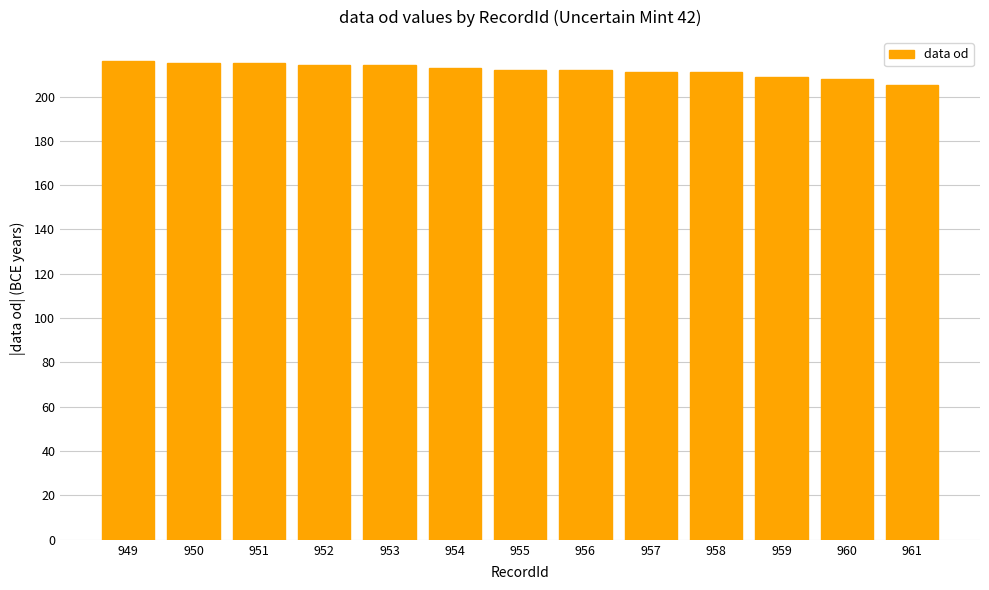

Read the value at 949.

216